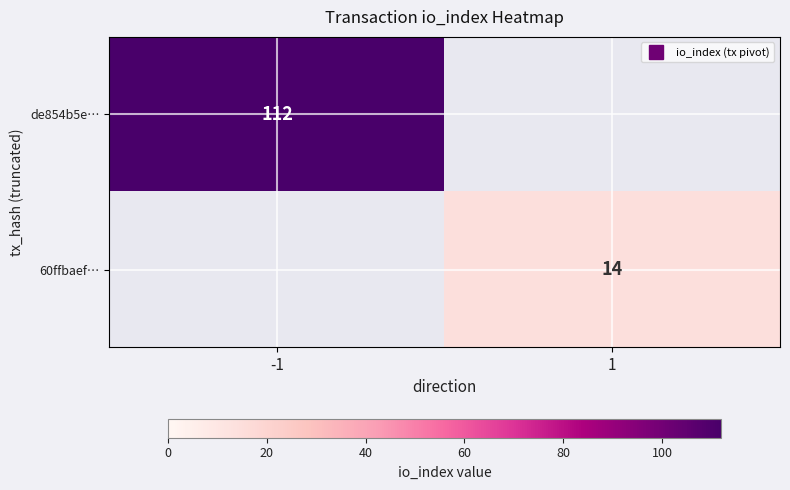

Is it true that de854b5e… equals 182 at -1?

False